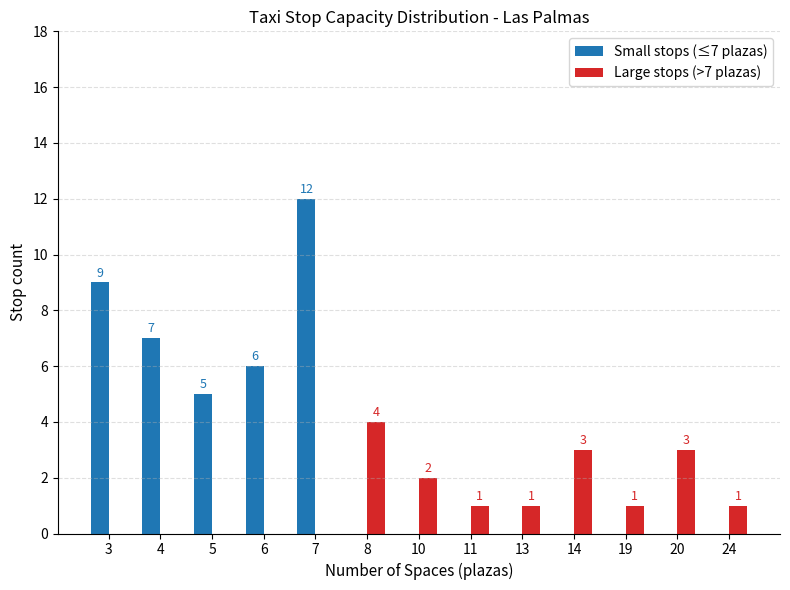

At which category does the chart reach its peak across all series?

7